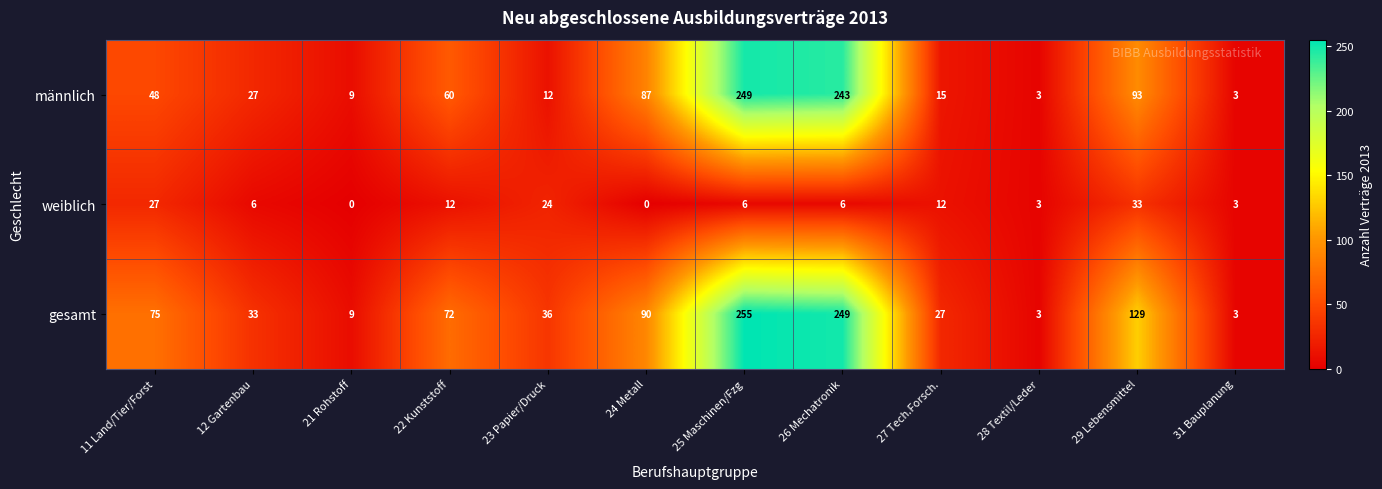

List the series in order of their peak value, lowest first.

weiblich, männlich, gesamt